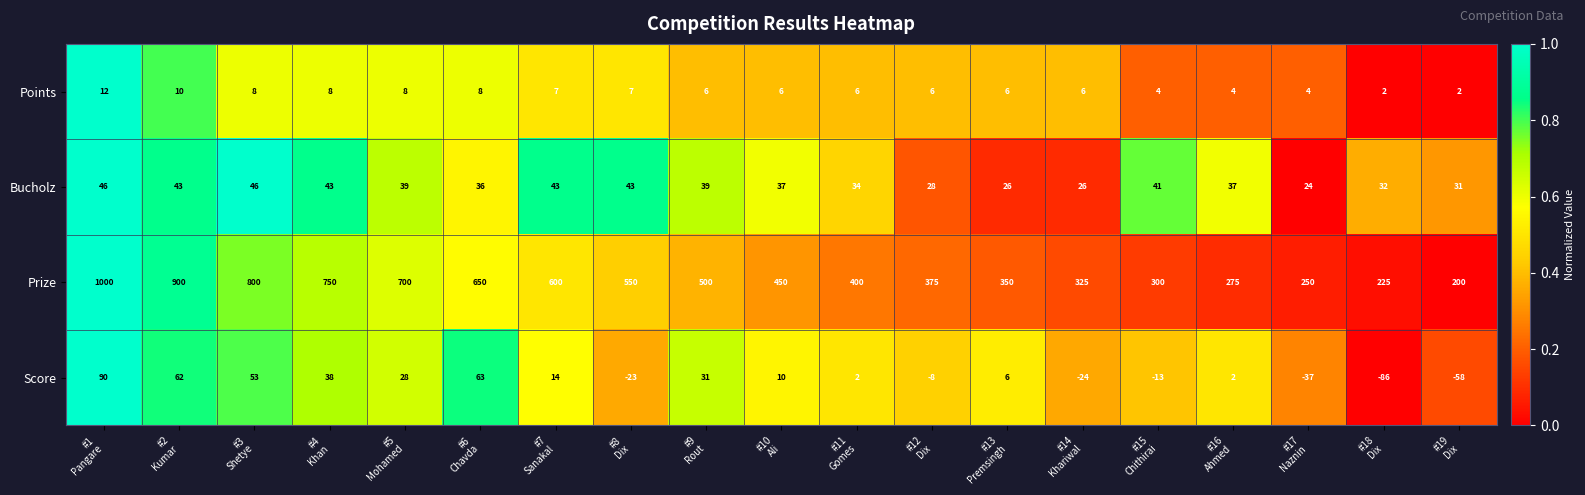

Which series has the widest spread of values?

Prize